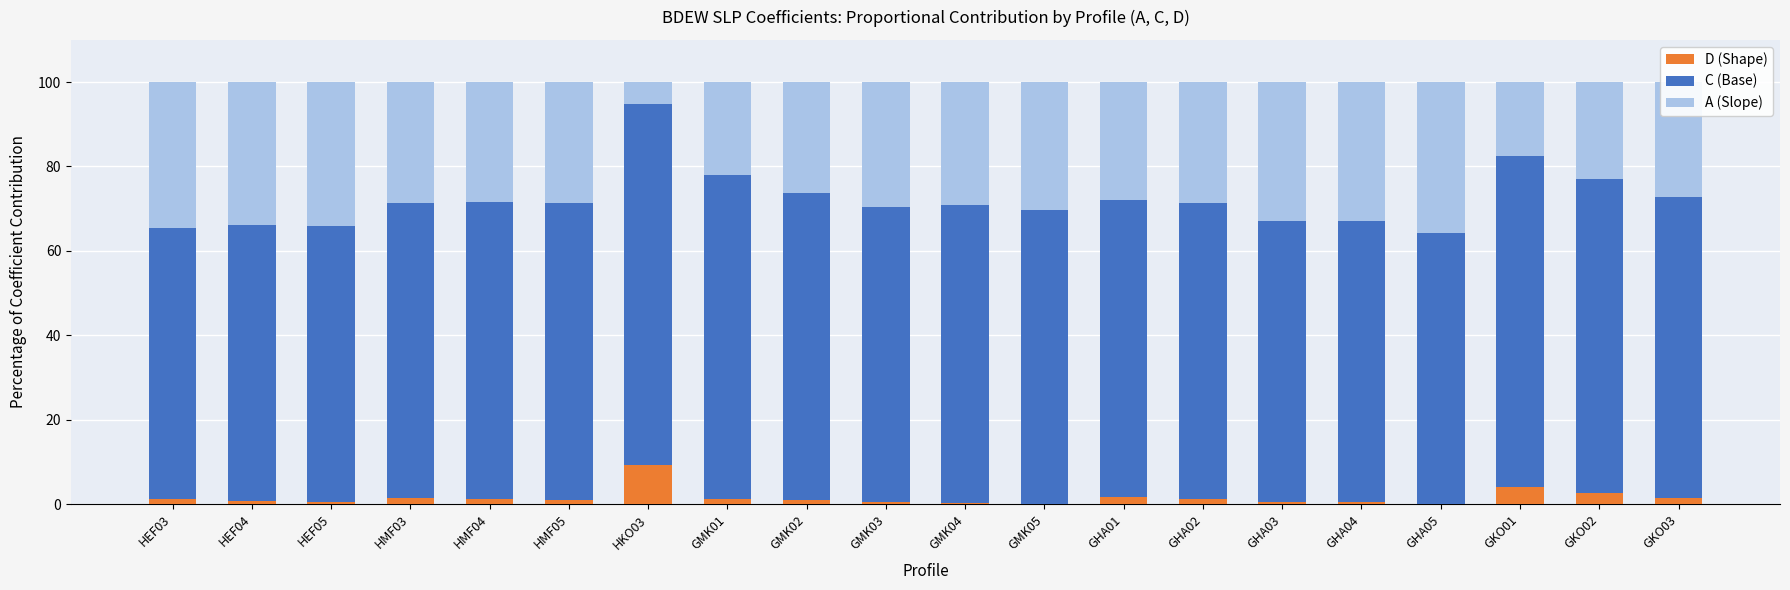

What value does the D (Shape) series have at GKO02?

2.6